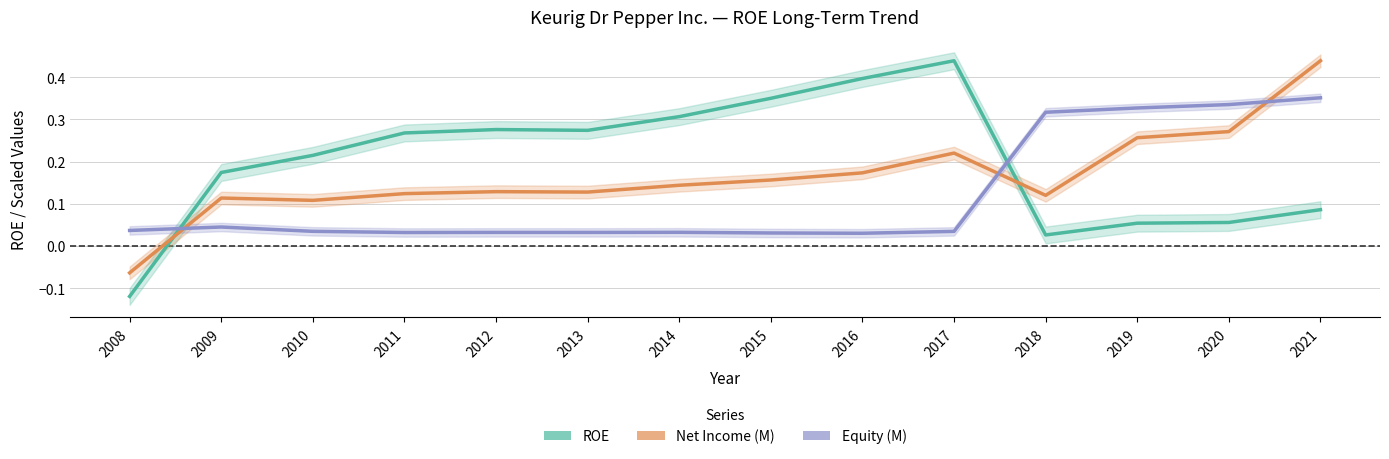

In ROE, how many points are higher than both neighbors (excluding endpoints)?

2